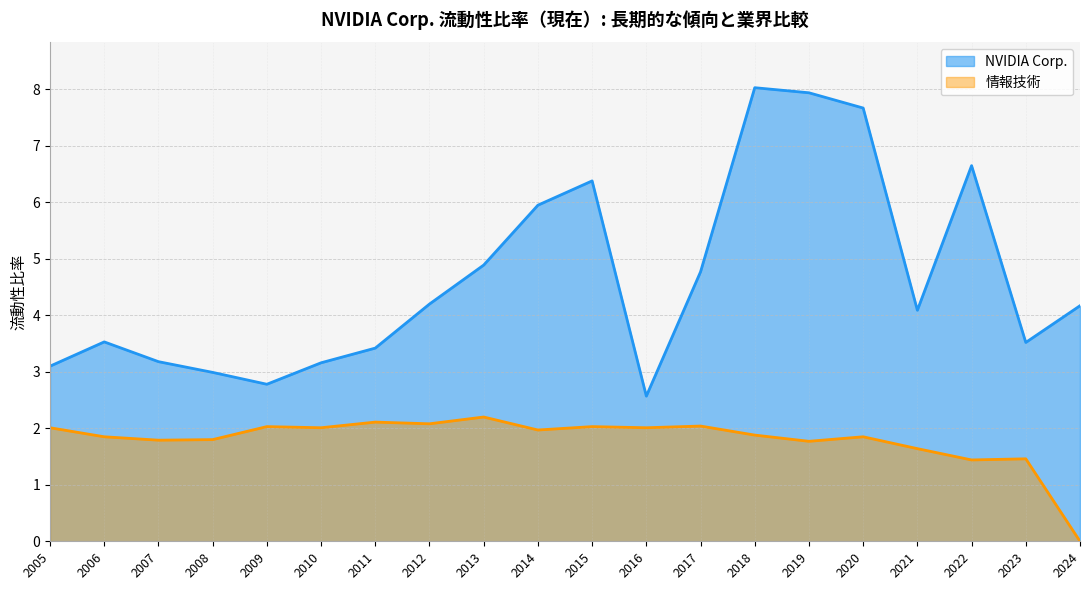

True or false: NVIDIA Corp. has a value of 3.2 at 2007.

True